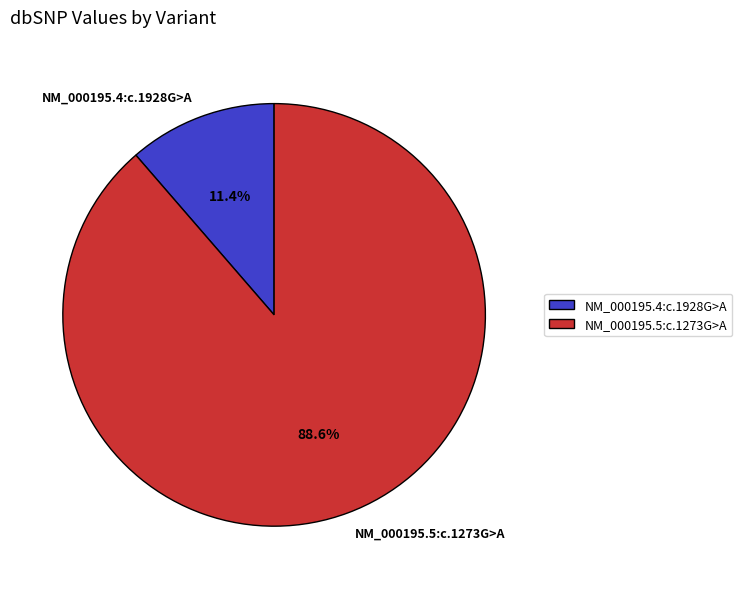

Count the number of slices in the pie.

2